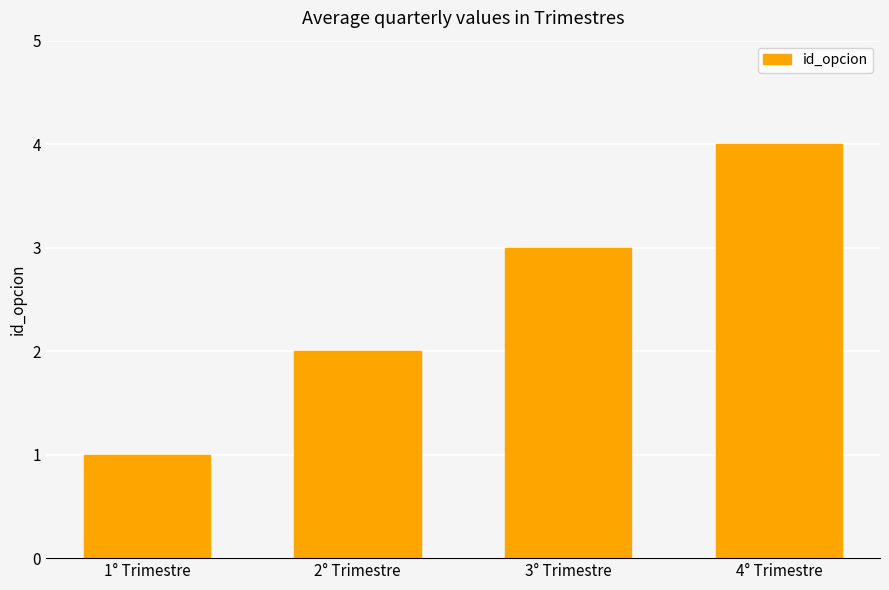

What is the sum of all values?

10